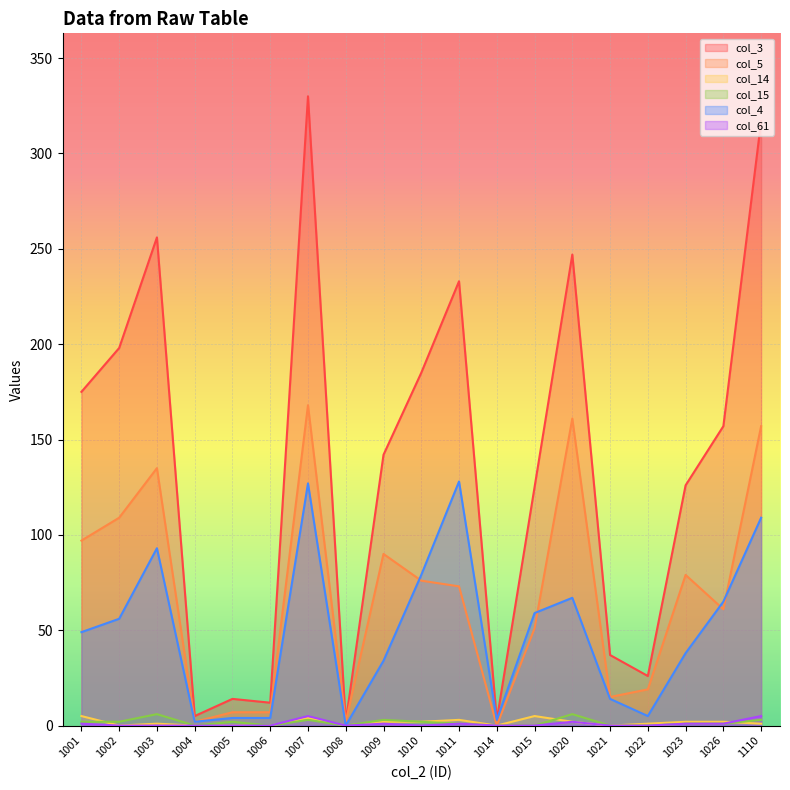

Which series has the largest total across all categories?

col_3